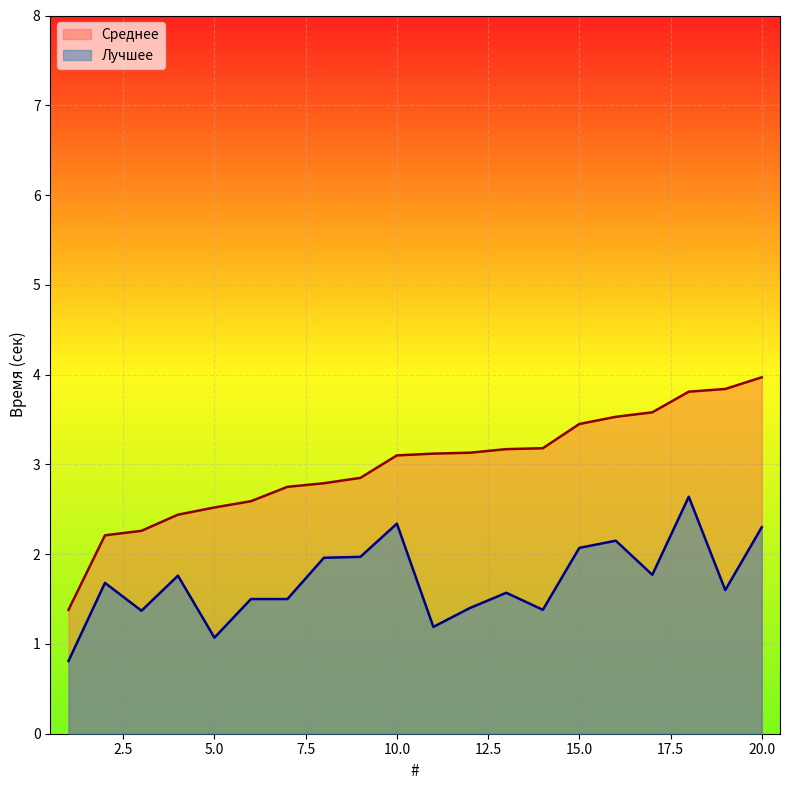

What is the sum of all Лучшее values?

34.0